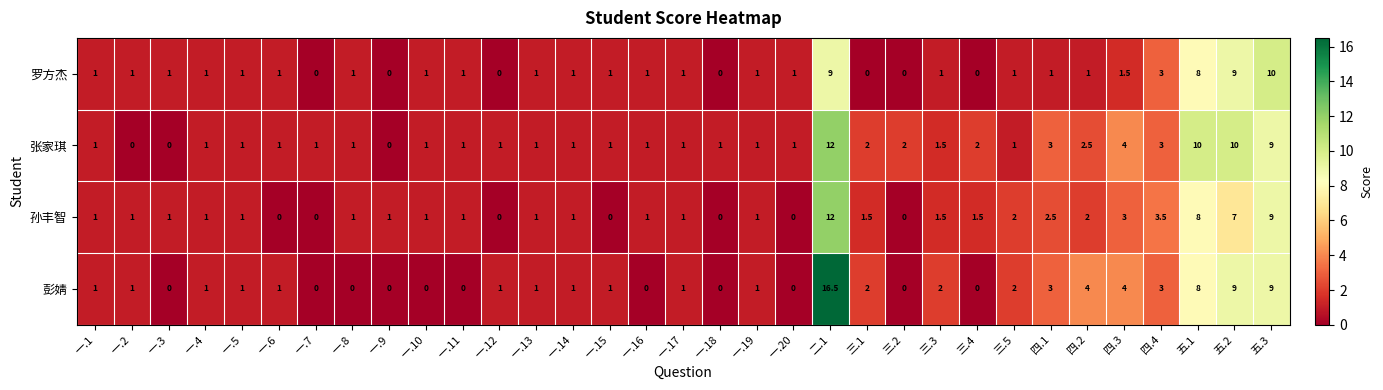

Which series has the largest range (max minus min)?

彭婧